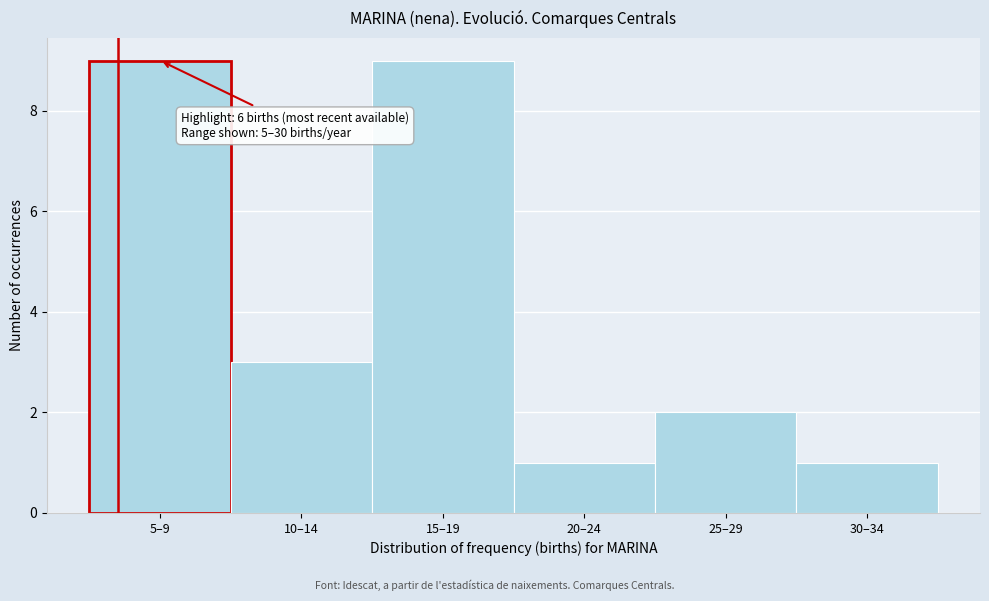

Reading right to left, extract all data points from this chart.

1	2	1	9	3	9